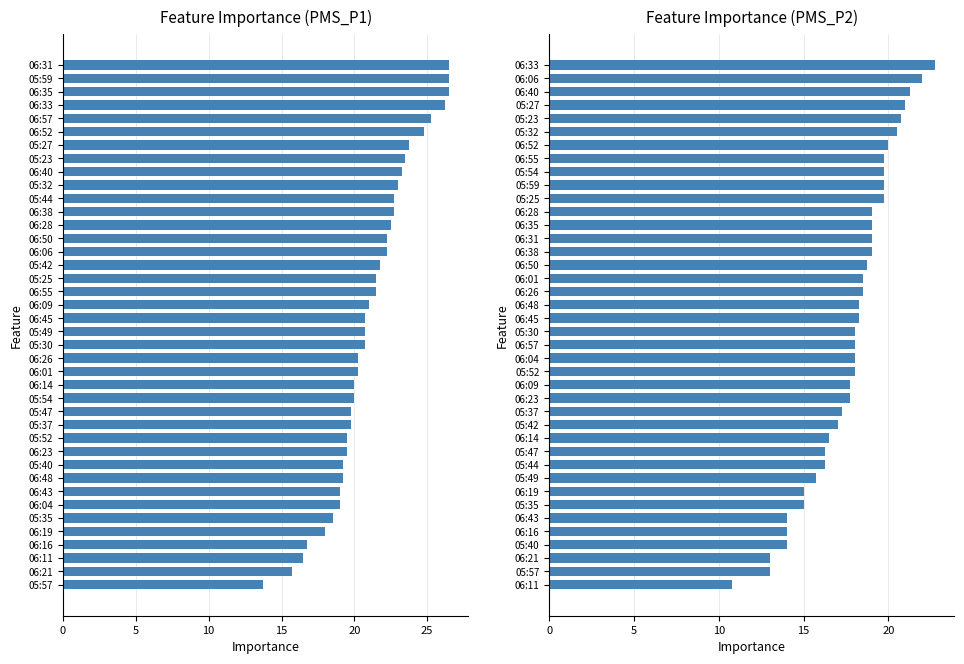

Rank the series at 35 from lowest to highest value.

PMS_P2, PMS_P1